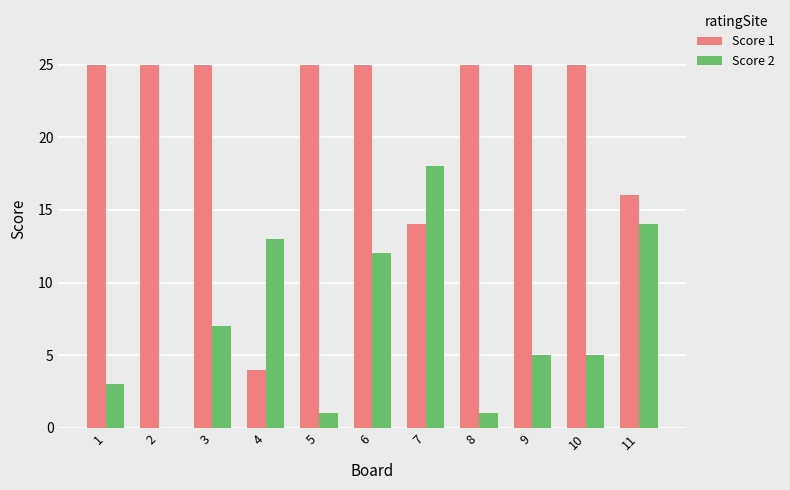

At which category is the sum across all series the highest?

6